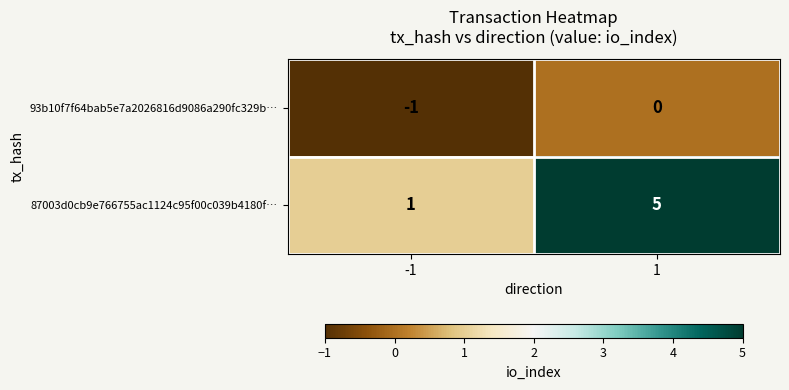

What is the maximum value shown in the chart?

5